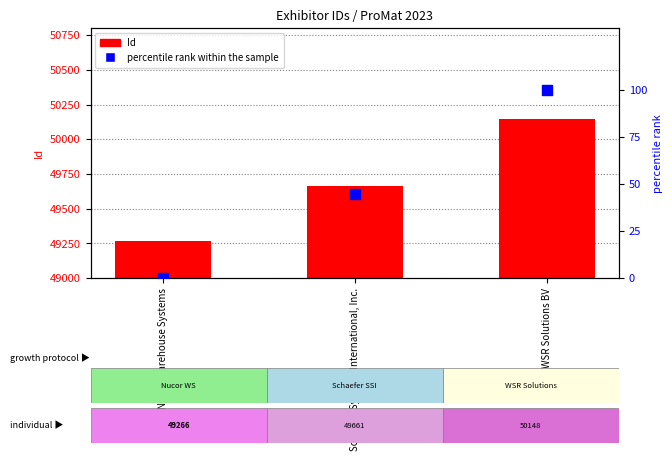

What are all the series names shown in the legend?

Id, percentile rank within the sample